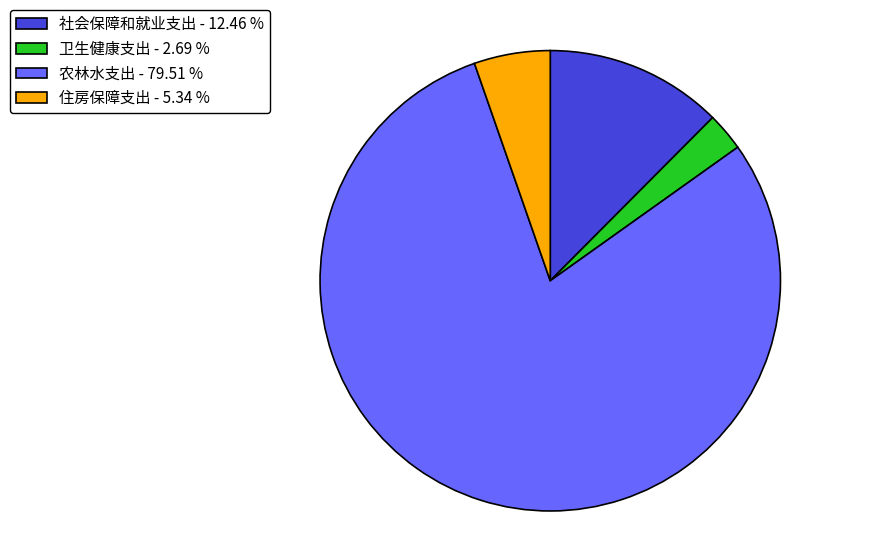

Count the number of slices in the pie.

4